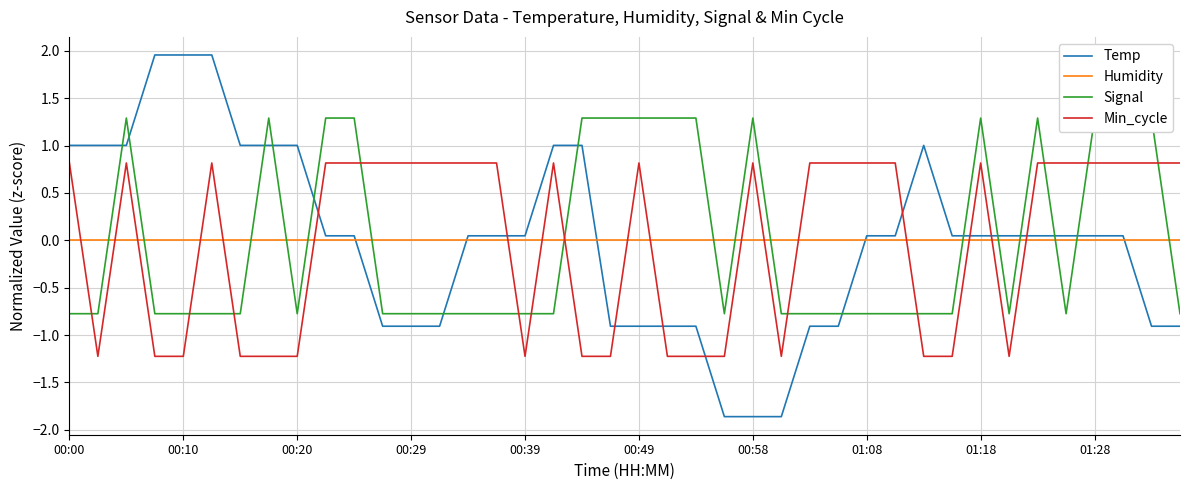

After their last crossing, which series has the higher values: Temp or Humidity?

Humidity